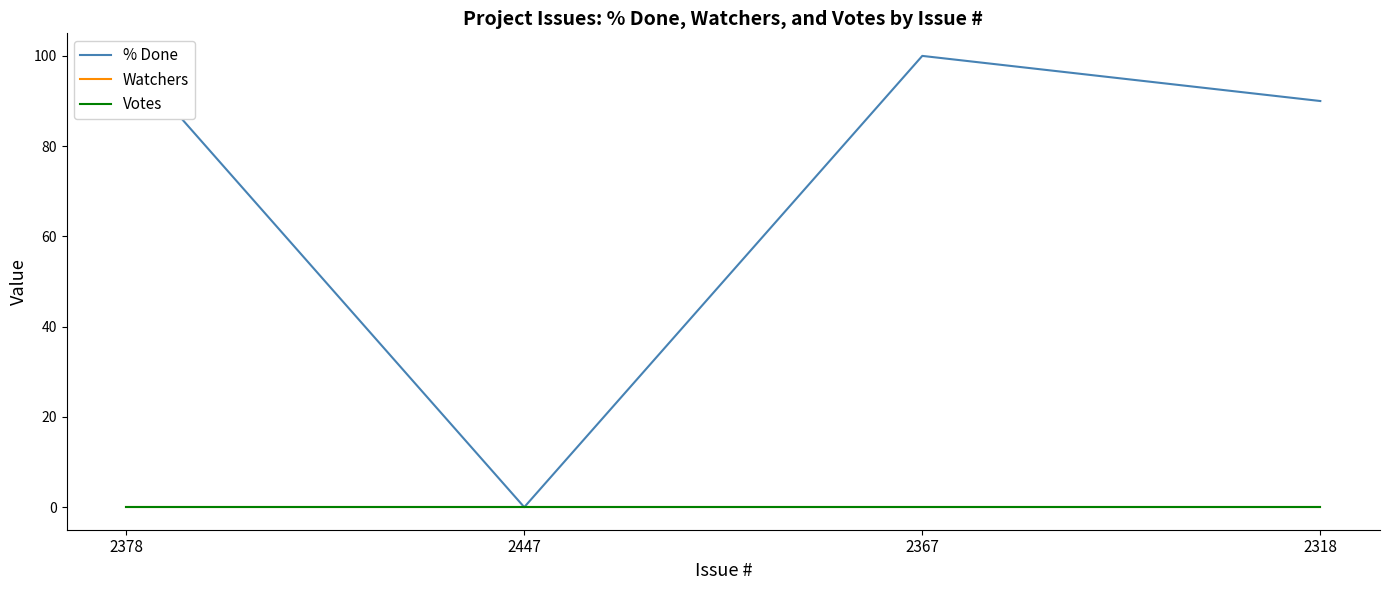

What are all the series names shown in the legend?

% Done, Watchers, Votes